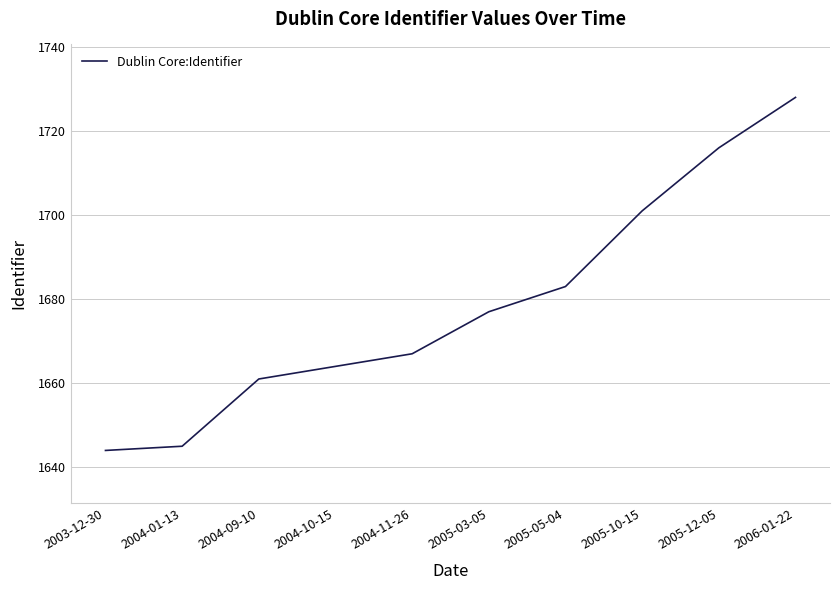

Does the chart display data point markers on the line(s)?

No